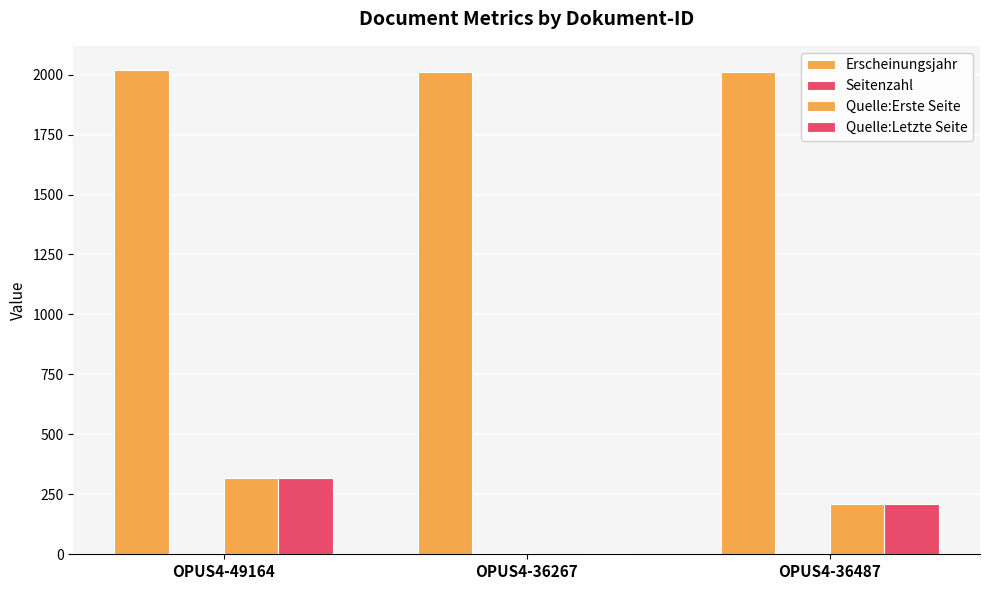

Are the bars horizontal?

No